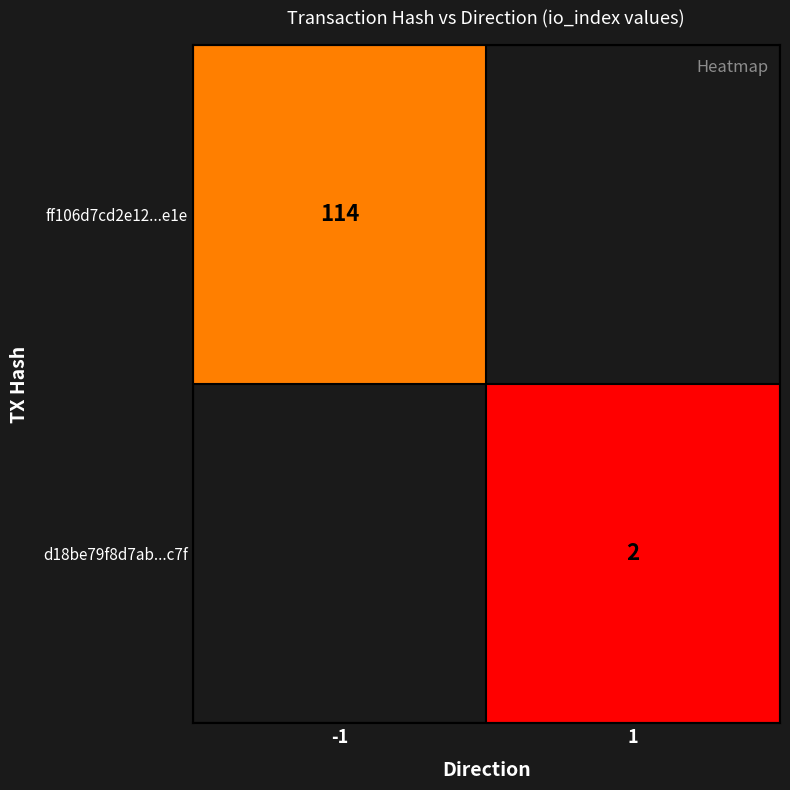

The ff106d7cd2e12...e1e series shows 153 at -1. True or false?

False